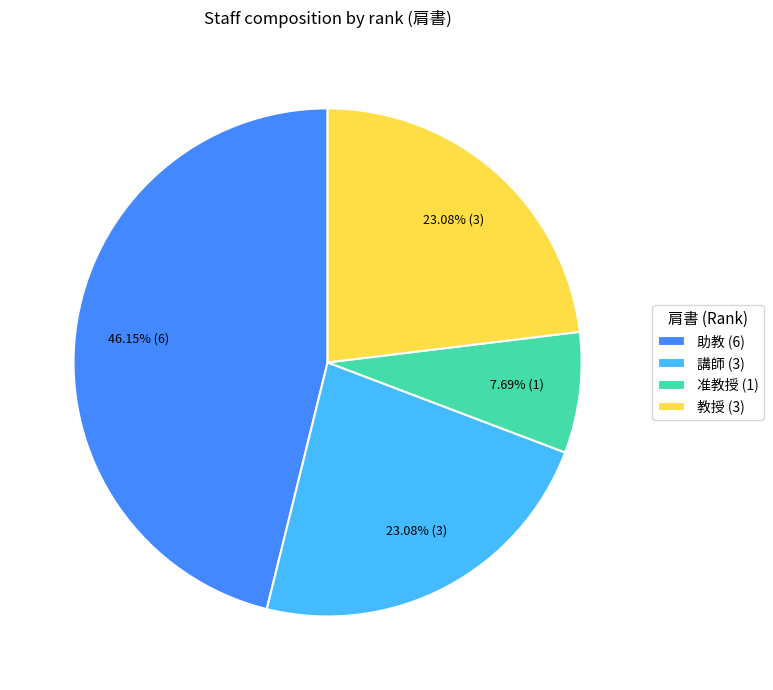

To the nearest percent, what portion does 助教 represent?

46%